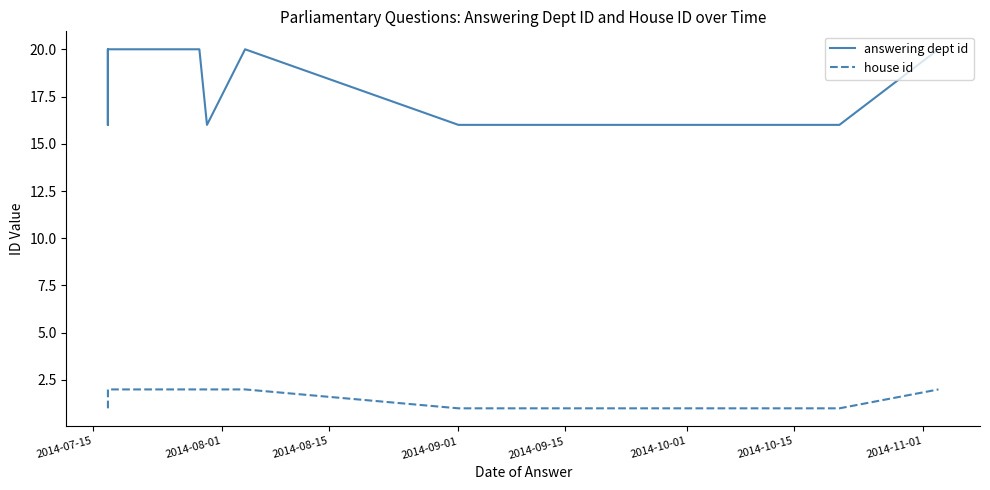

True or false: house id and answering dept id cross at least once.

False